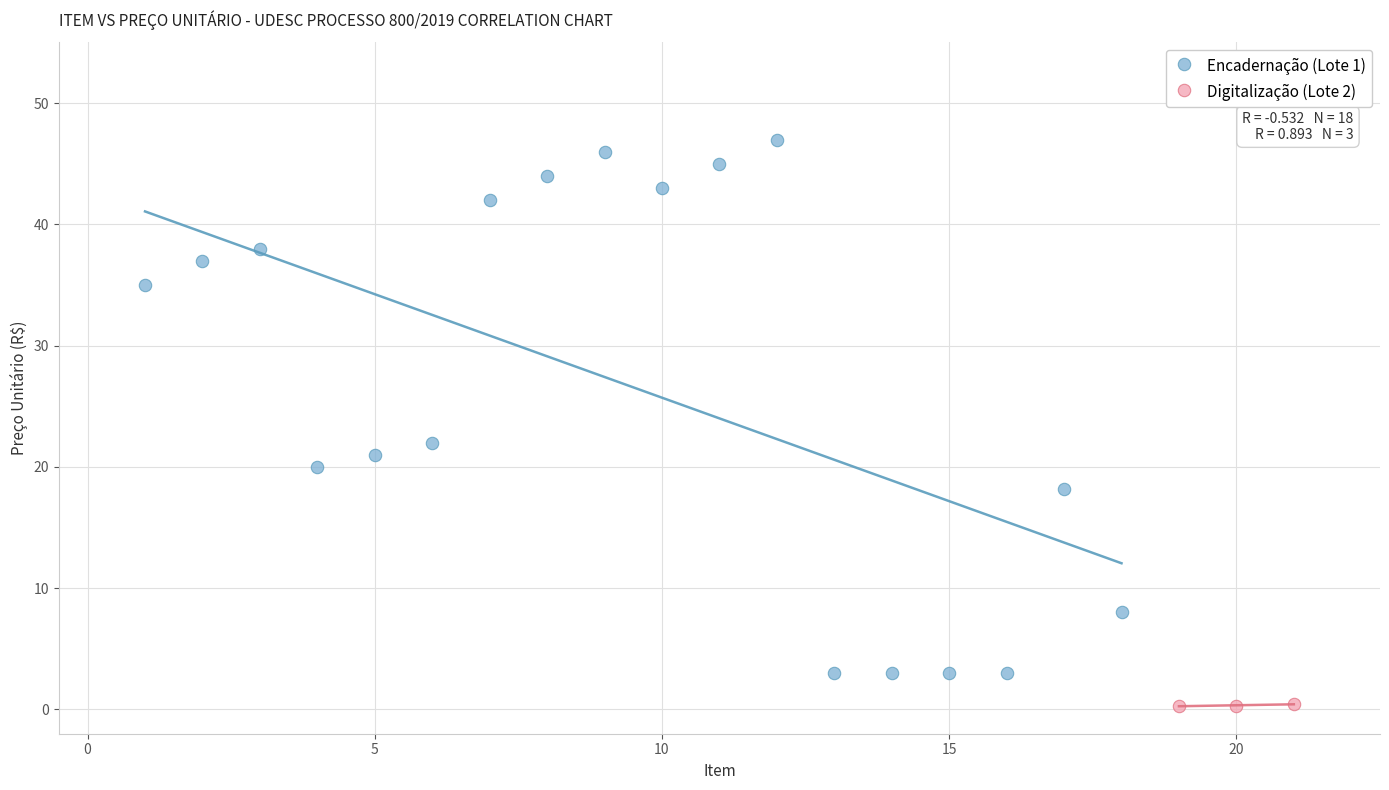

Which series reaches the maximum Y coordinate?

Encadernação (Lote 1)